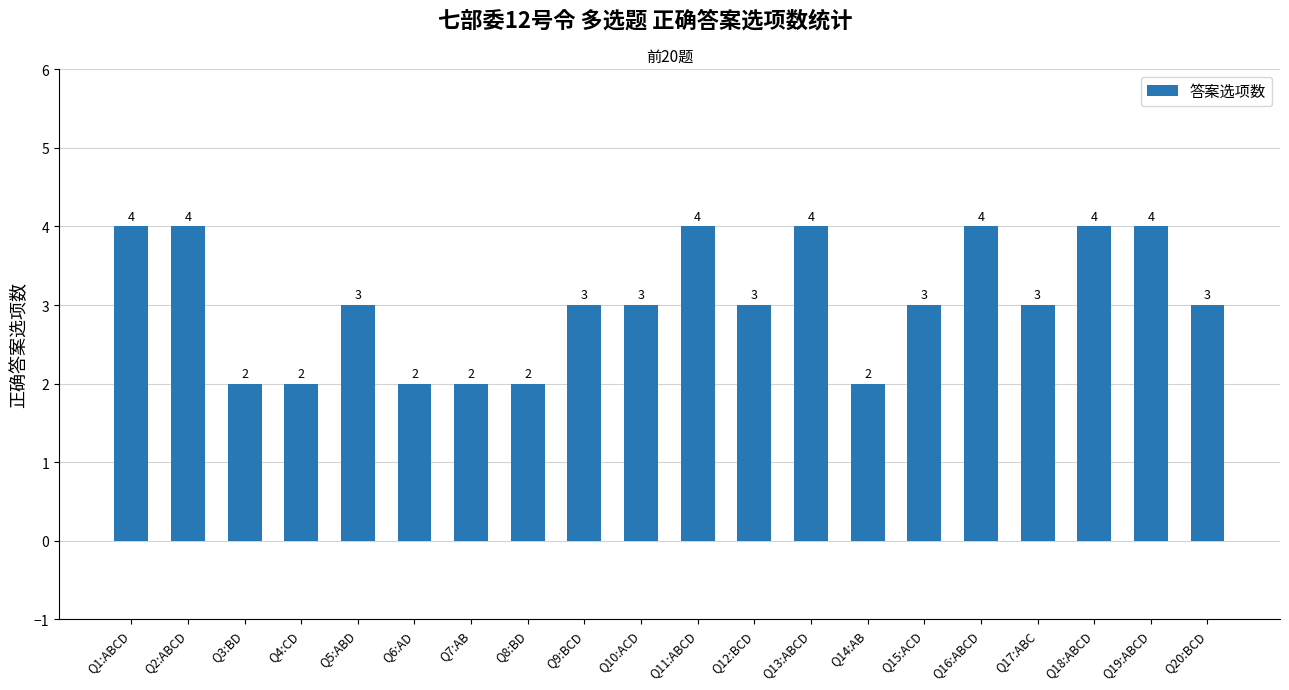

What is the label of the 4th bar from the left?

Q4:CD